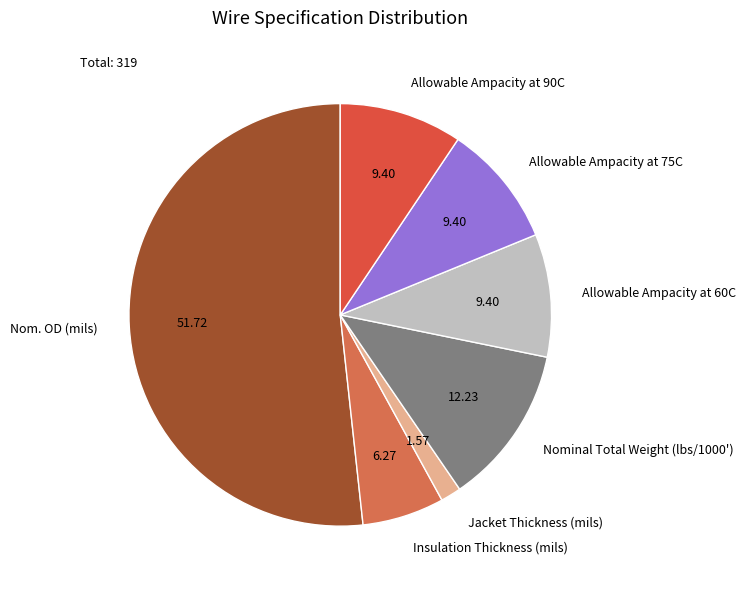

What is the largest slice in the pie chart?

Nom. OD (mils)